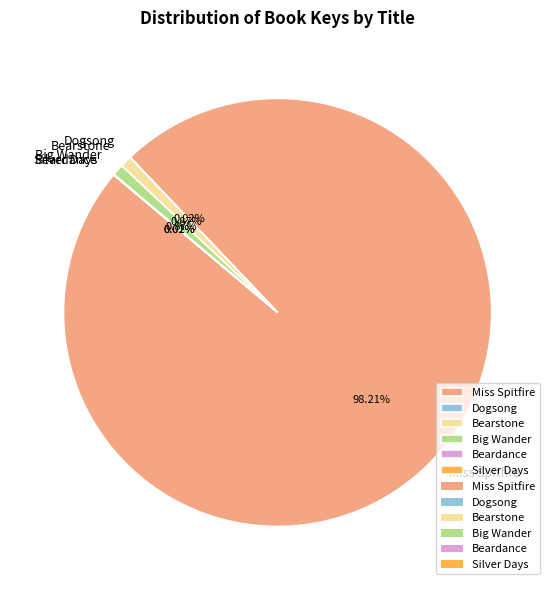

Is Miss Spitfire the majority of the pie?

Yes